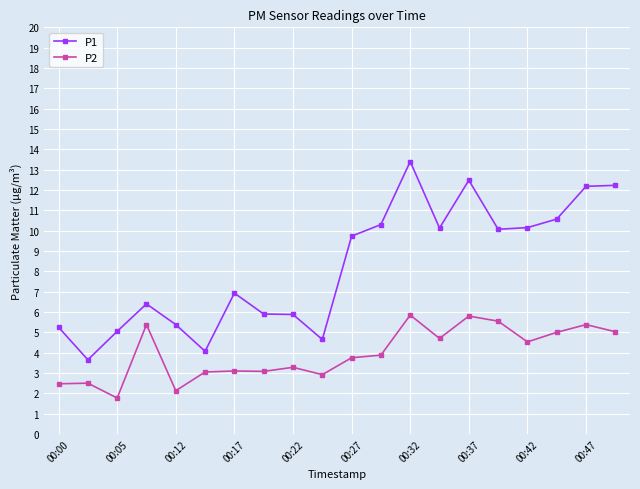

True or false: P2 has more than 2 points higher than both neighbors.

True